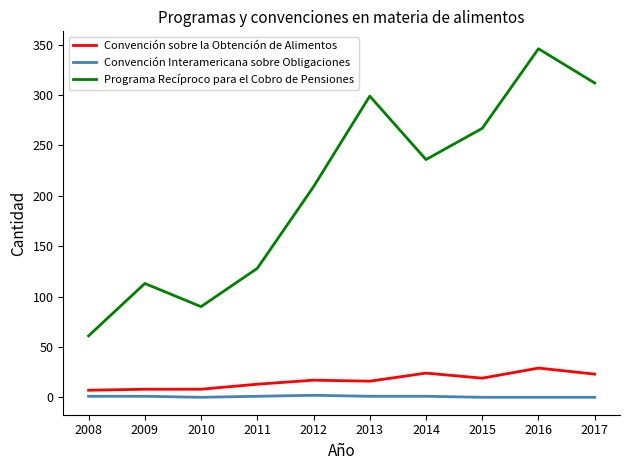

At how many categories does at least one series exceed 308?

2